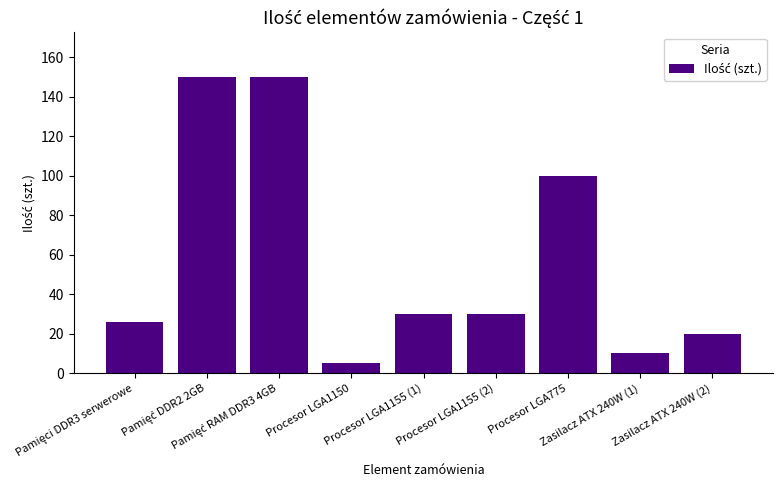

What is the minimum value shown in the chart?

5